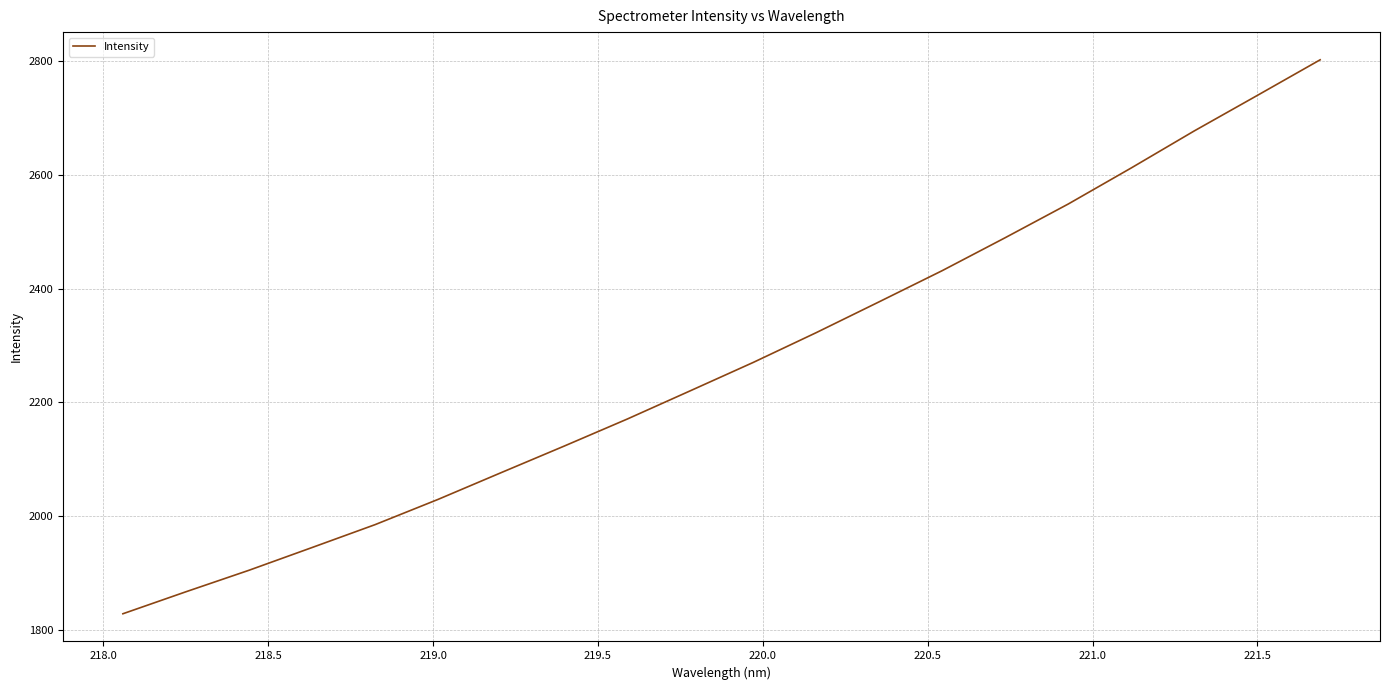

What is the minimum value shown in the chart?

1828.1